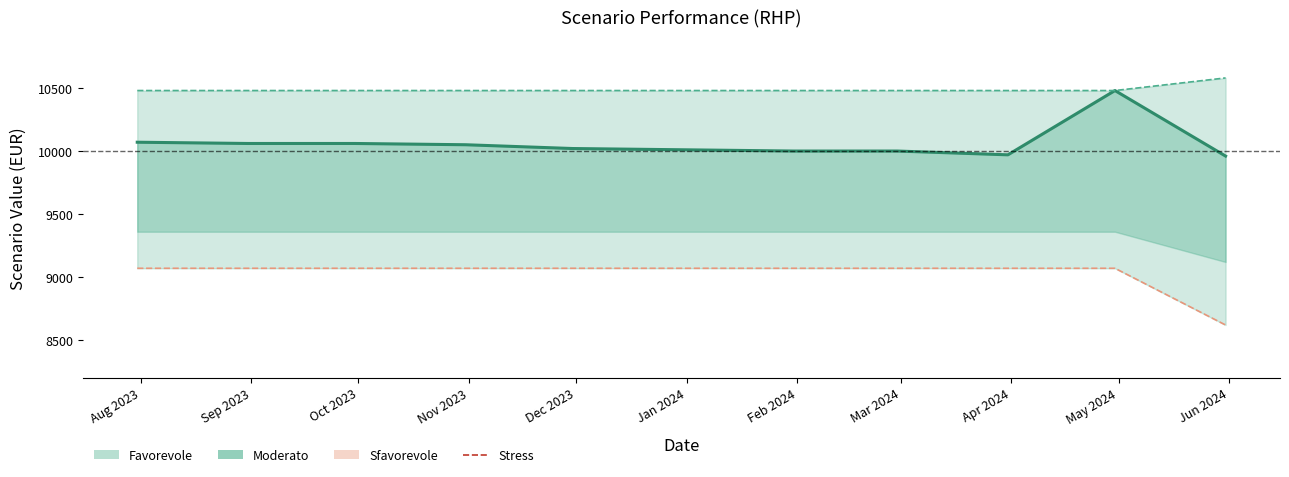

Which series has the largest range (max minus min)?

Moderato